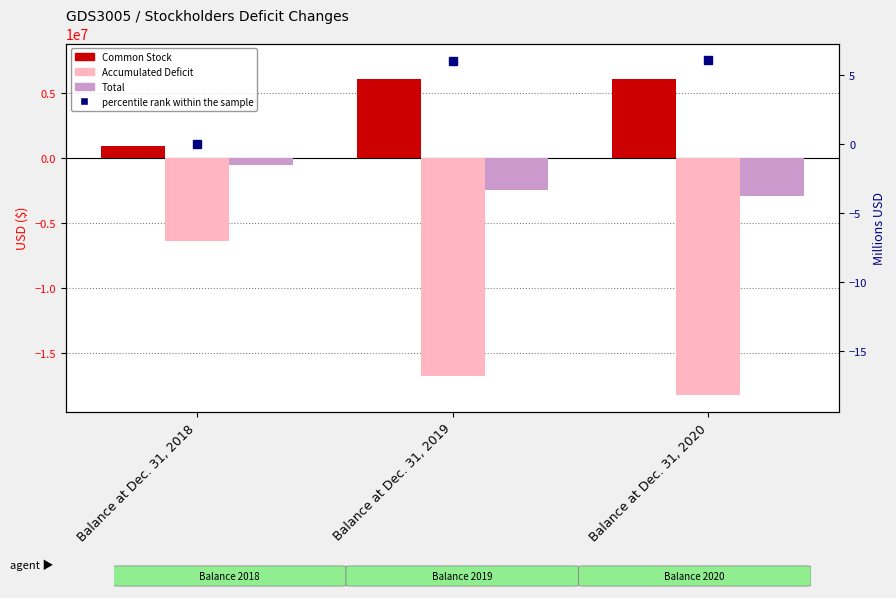

What is the average value of the Common Stock series?

4334168